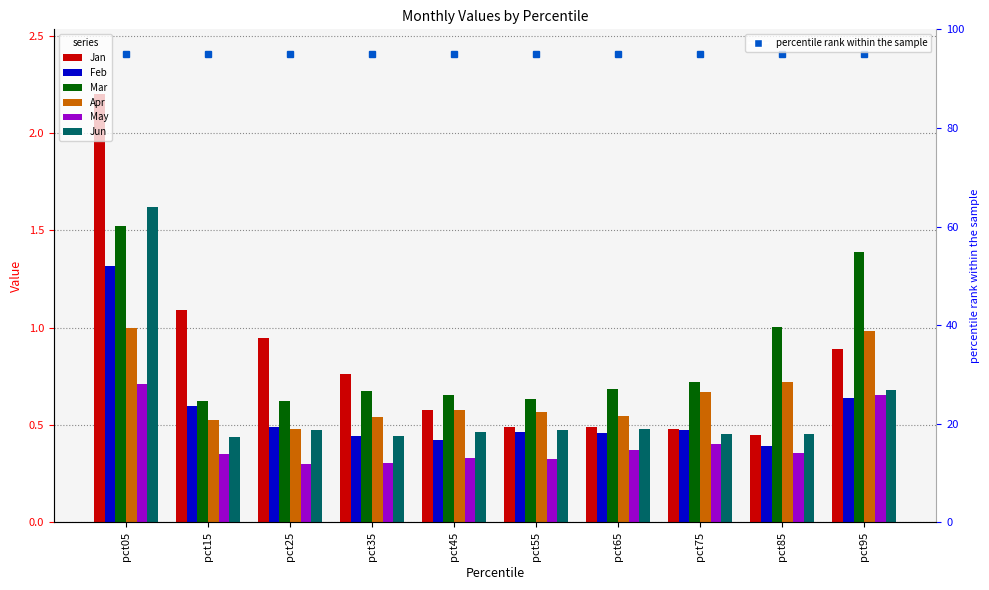

What is the smallest value displayed?

0.3